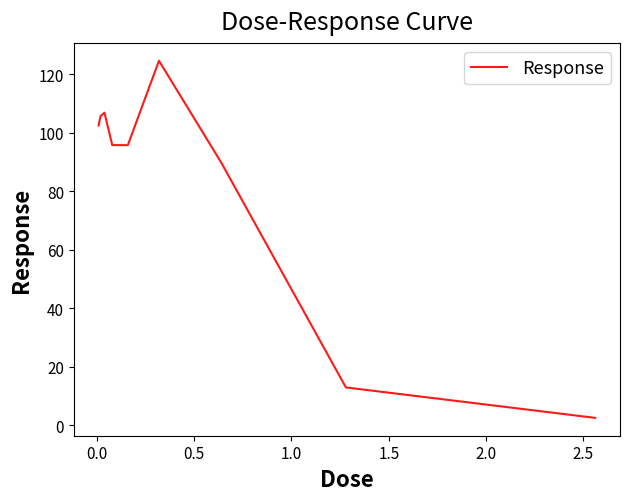

What is the maximum value shown in the chart?

124.5